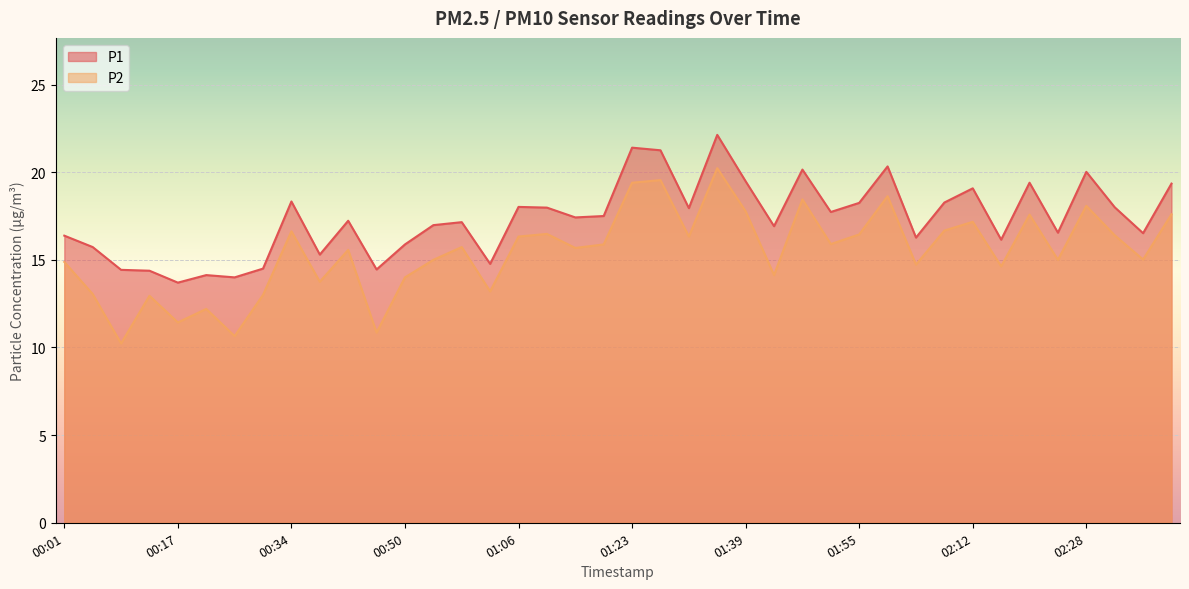

Is it true that P1 equals 21.8 at 00:05?

False